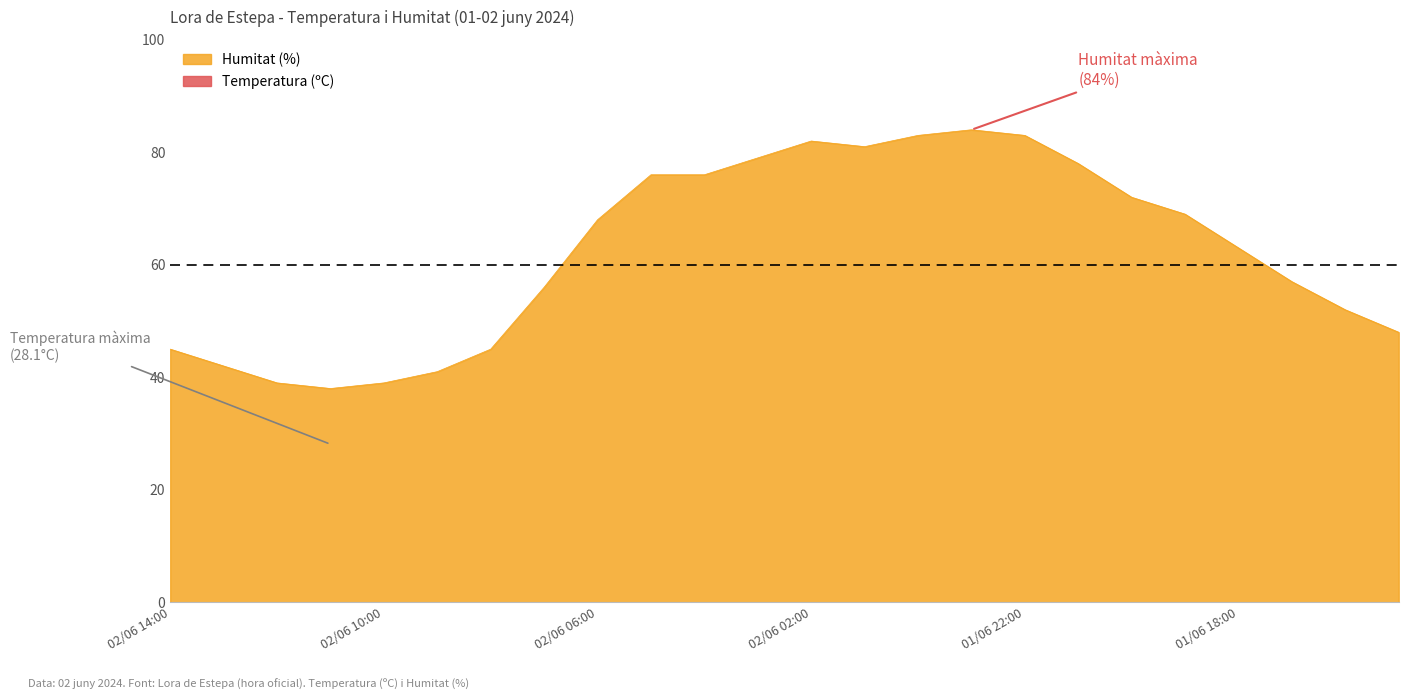

What is the total value across all series at 01/06 21:00?

95.7